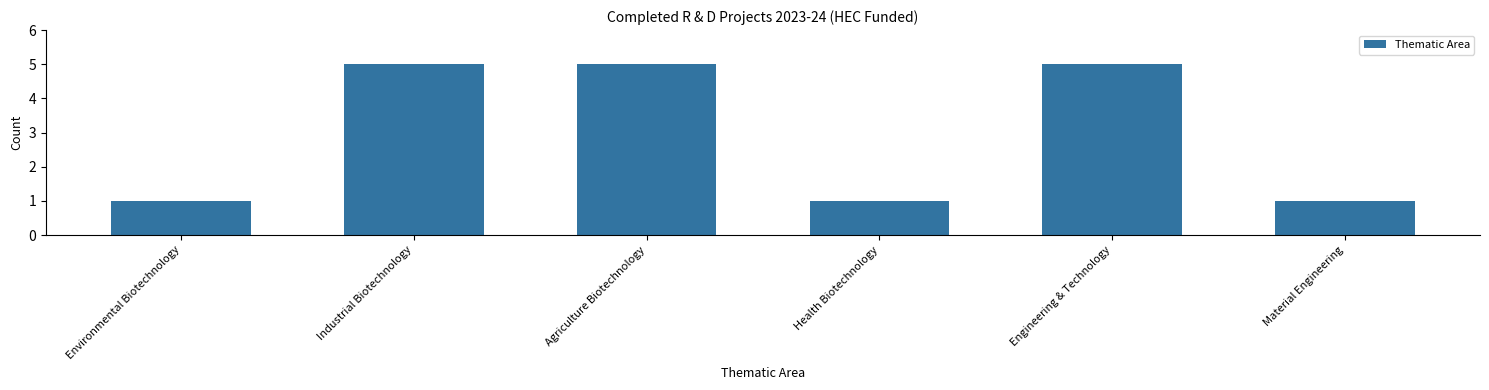

Reading left to right, what are all the values shown in this chart?

1	5	5	1	5	1